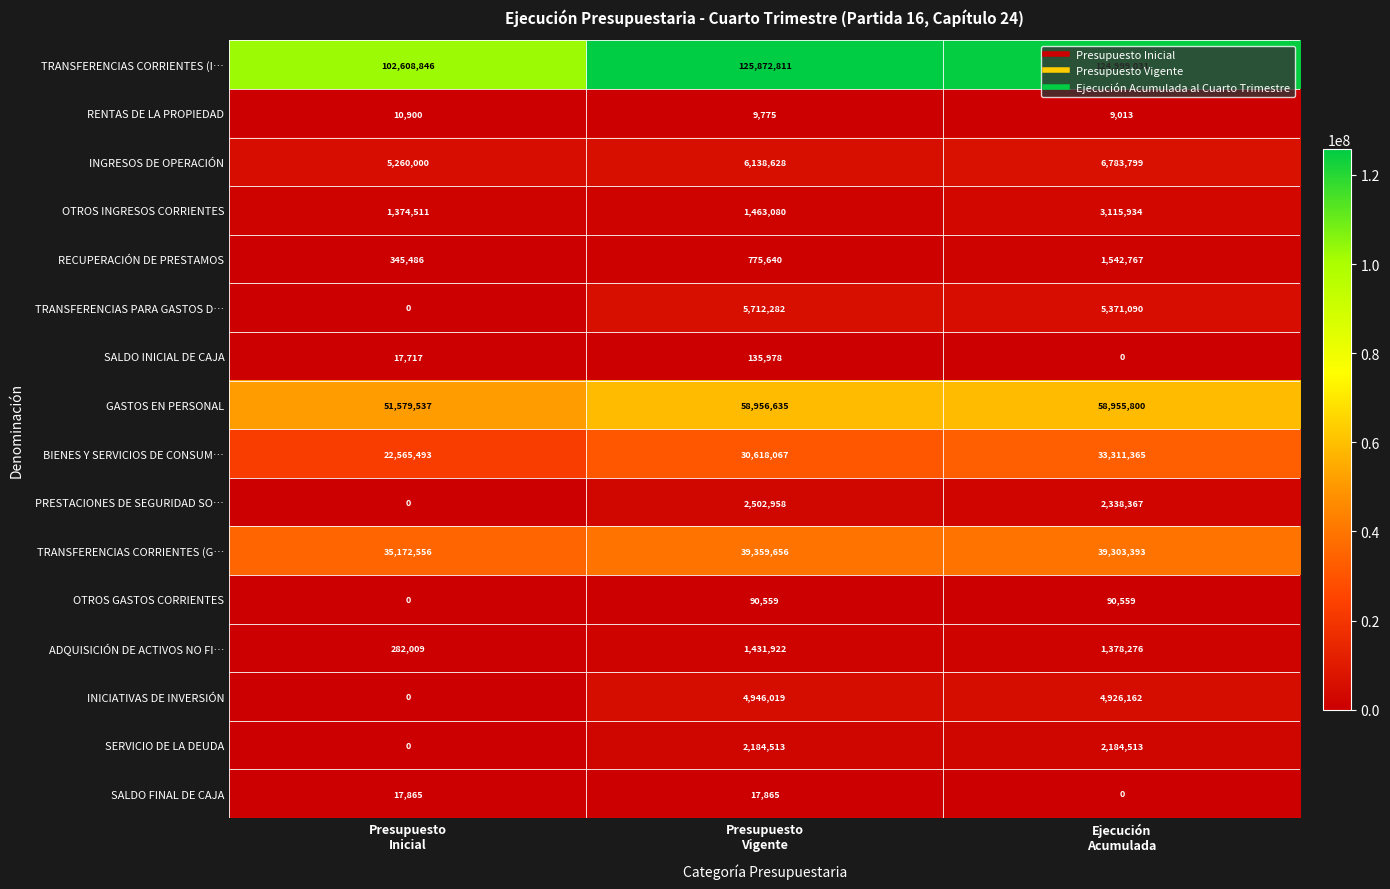

What is the lowest value of the INGRESOS DE OPERACIÓN series?

5260000